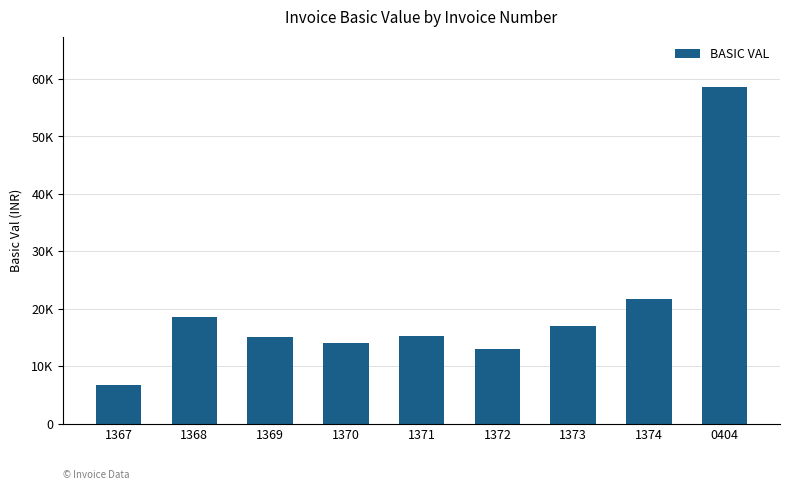

Are the bars horizontal?

No